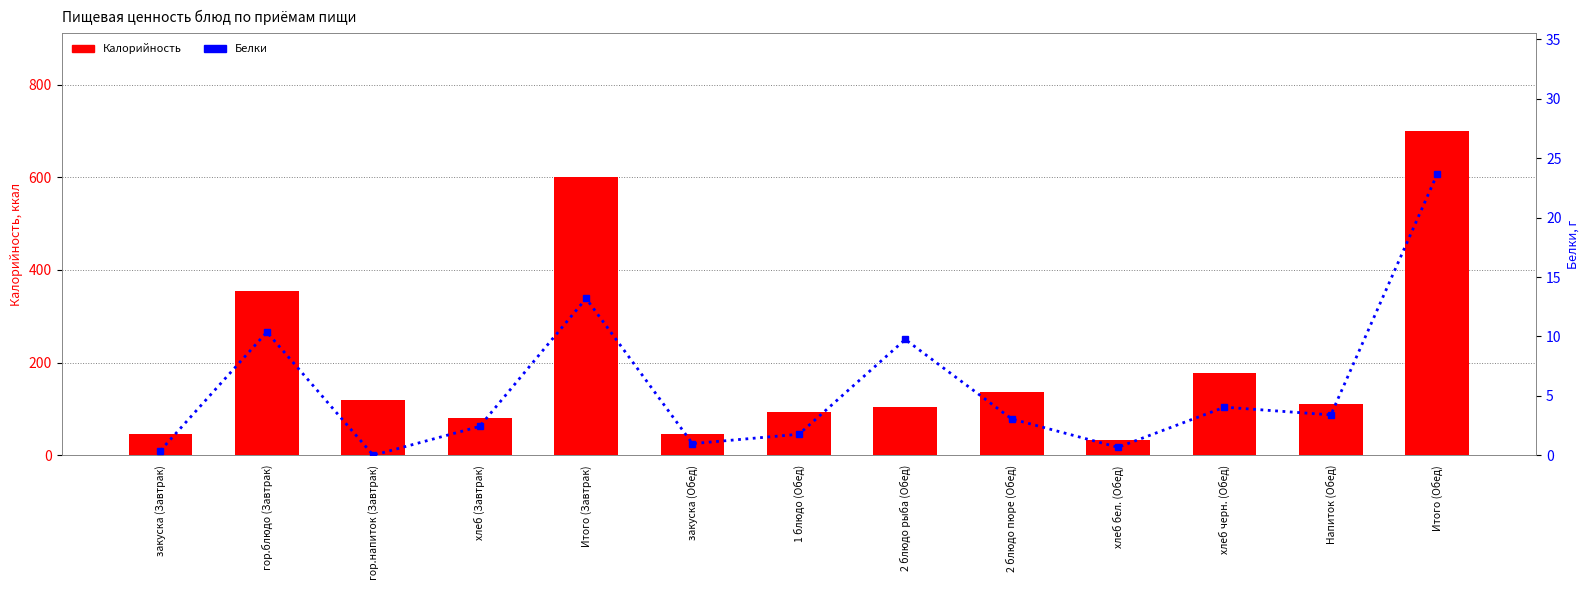

Is it true that Белки equals 9.8 at 2 блюдо рыба (Обед)?

True